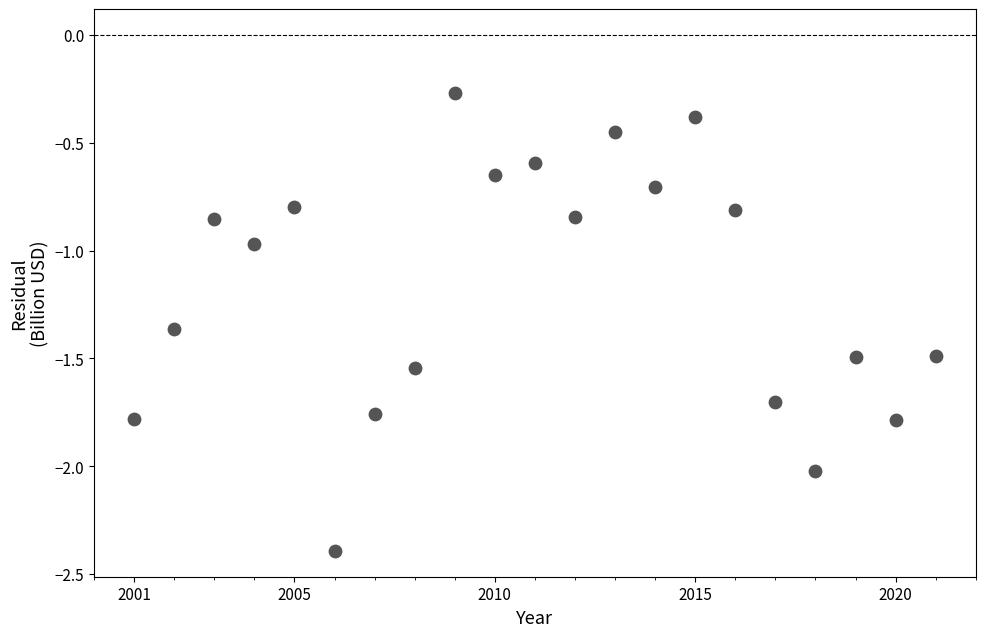

What is the range of X values (max minus min)?

20.0